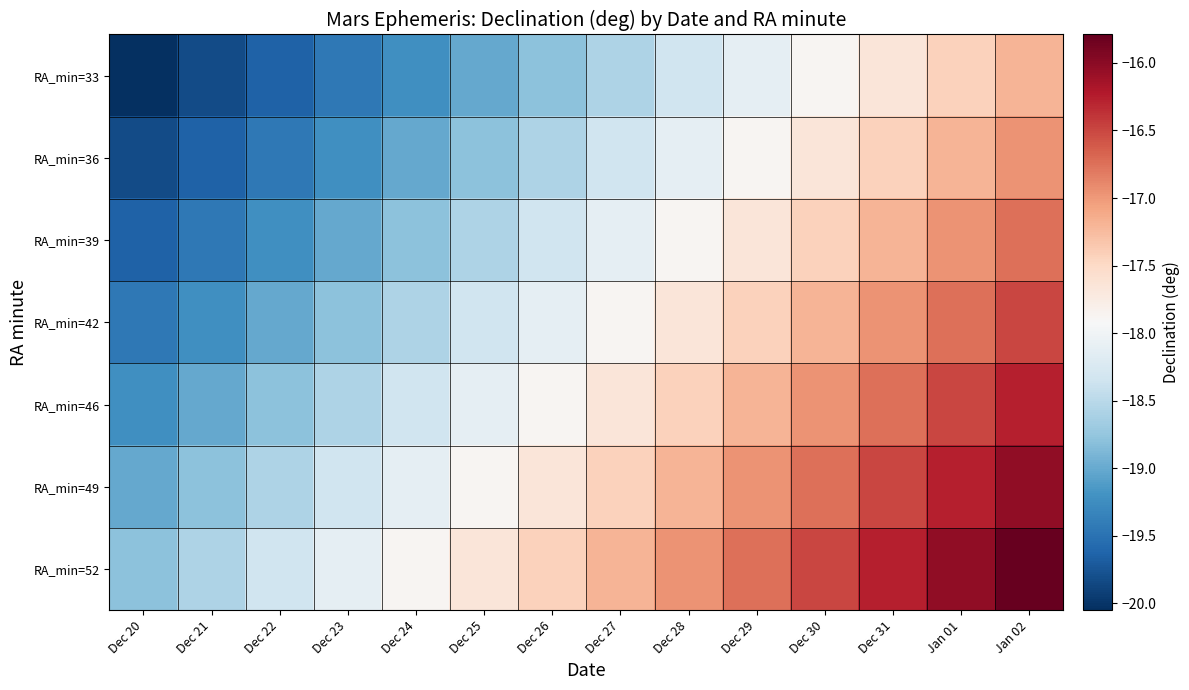

Rank the series at Dec 29 from highest to lowest value.

RA_min=52, RA_min=49, RA_min=46, RA_min=42, RA_min=39, RA_min=36, RA_min=33